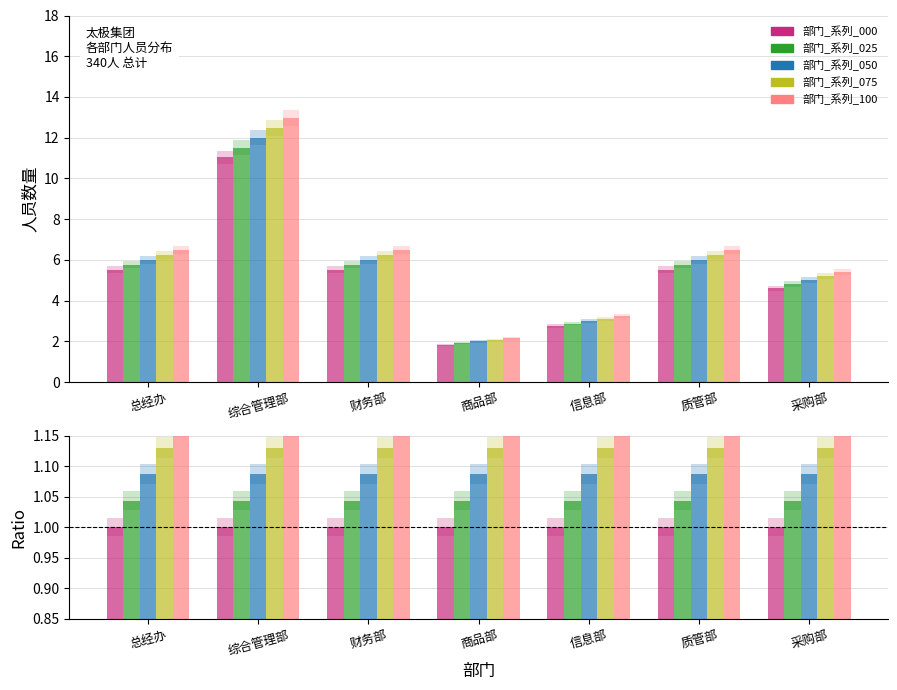

Read the 部门_系列_000 value at 信息部.

1.0